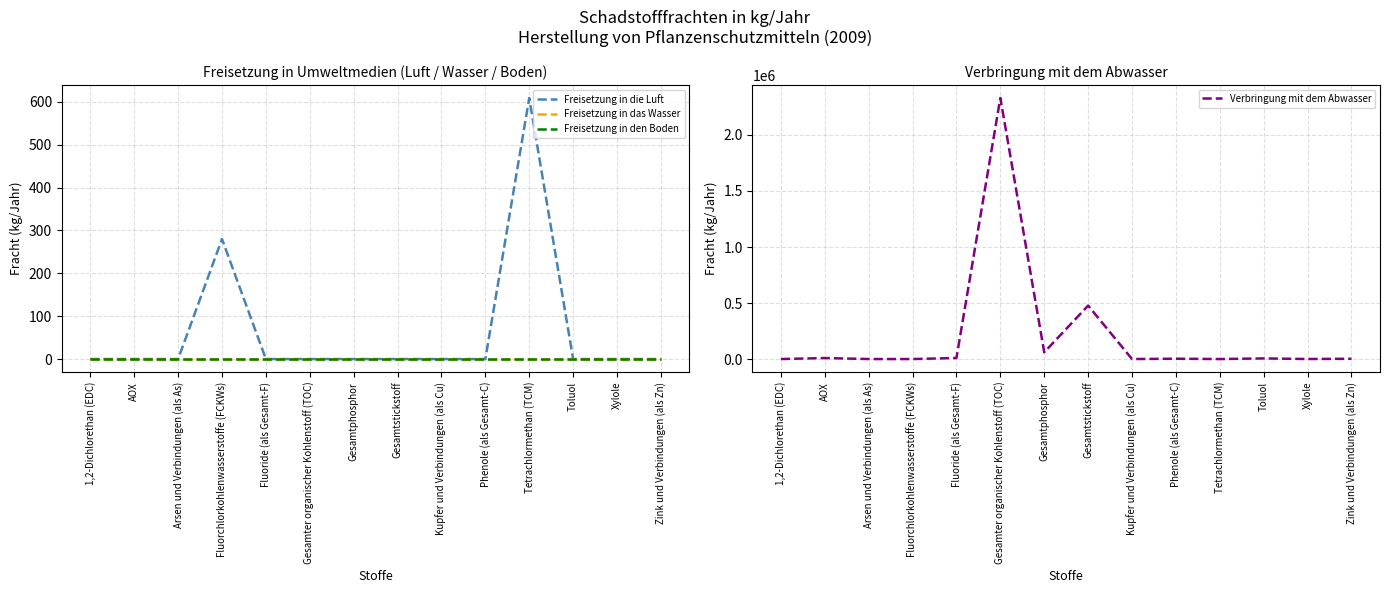

What is the difference between the maximum and minimum values in the Verbringung mit dem Abwasser series?

2330000